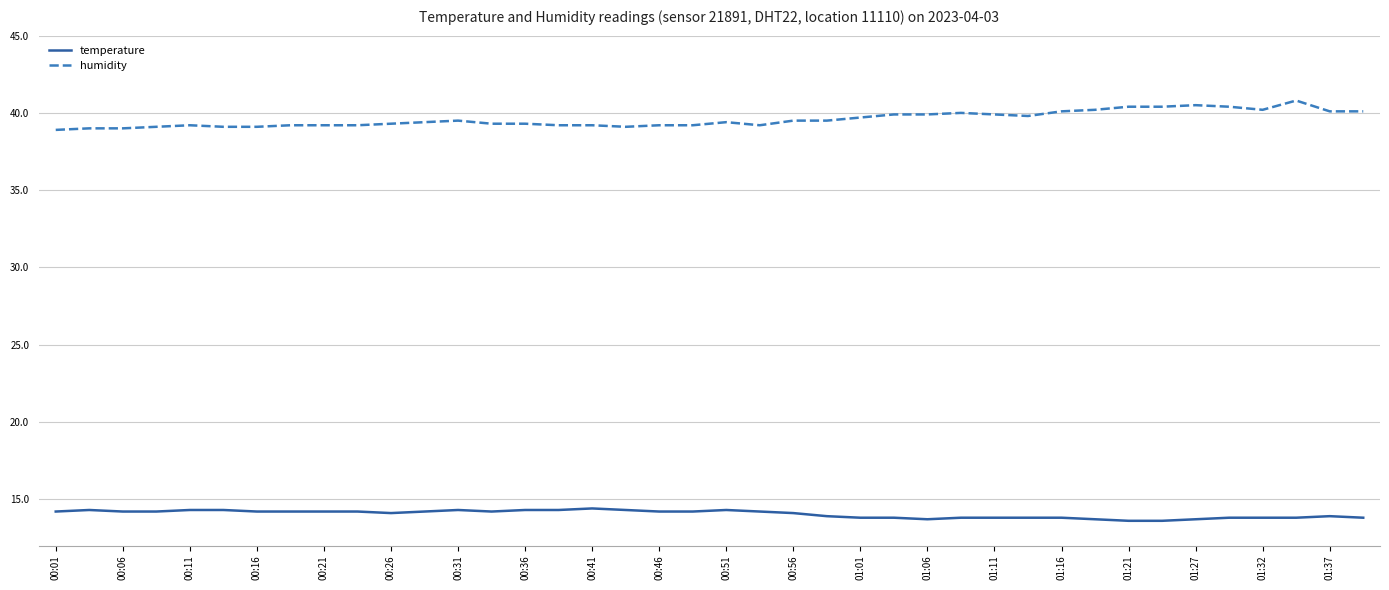

True or false: humidity and temperature cross at least once.

False